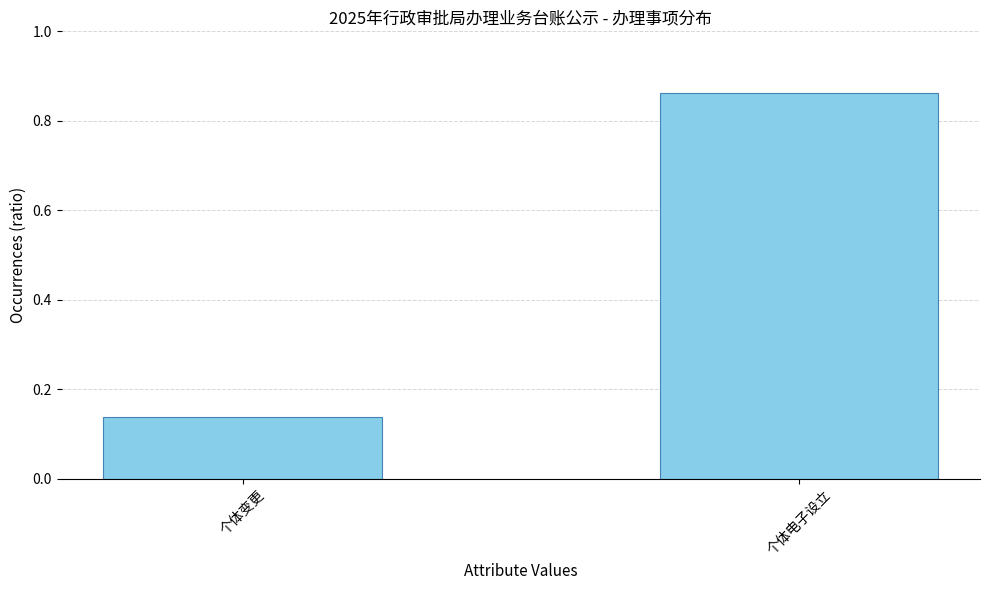

Where is the data nearest to the value 0?

个体变更